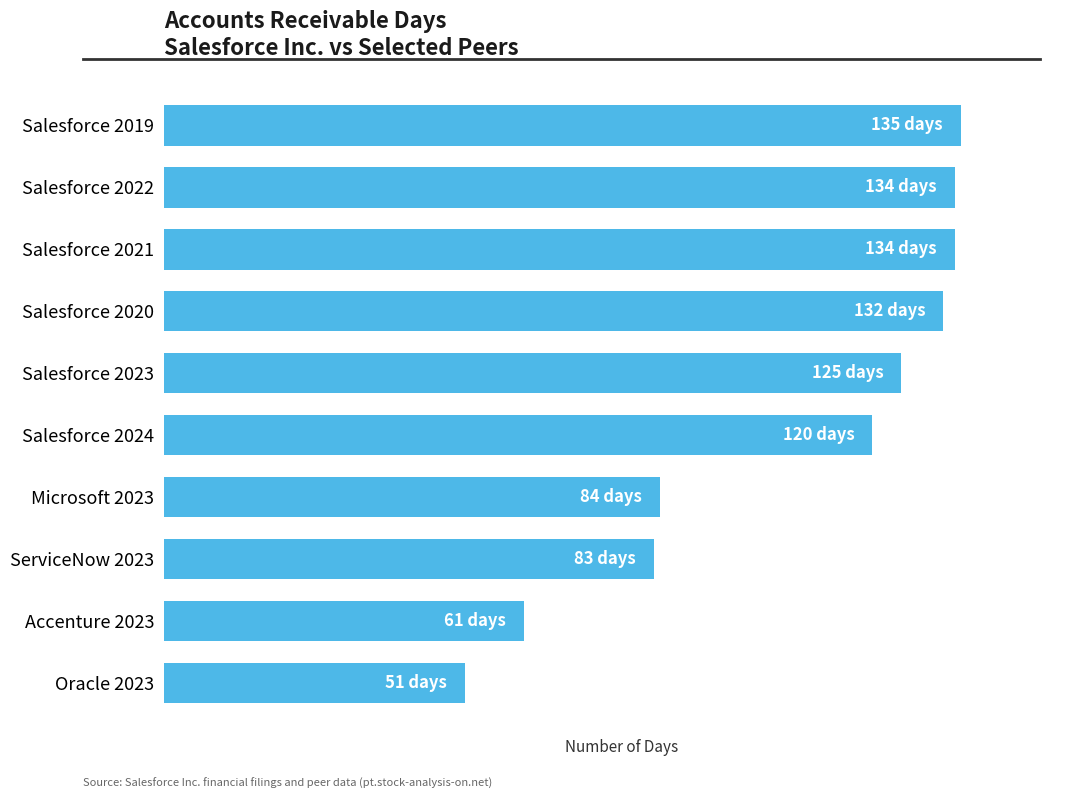

Are the bars horizontal?

Yes